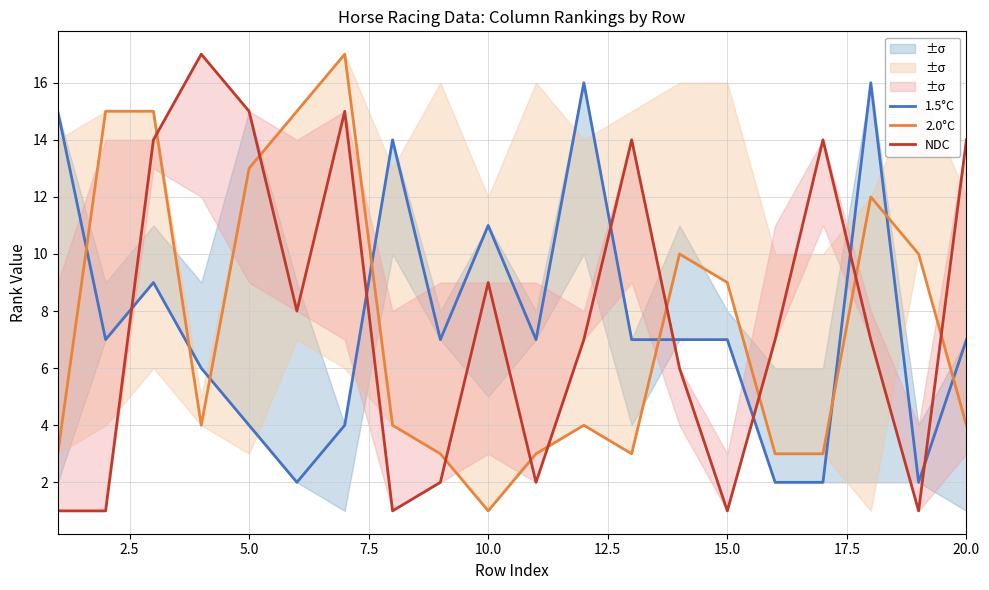

What value does the 2.0°C series have at 2.5, to the nearest 10?

20